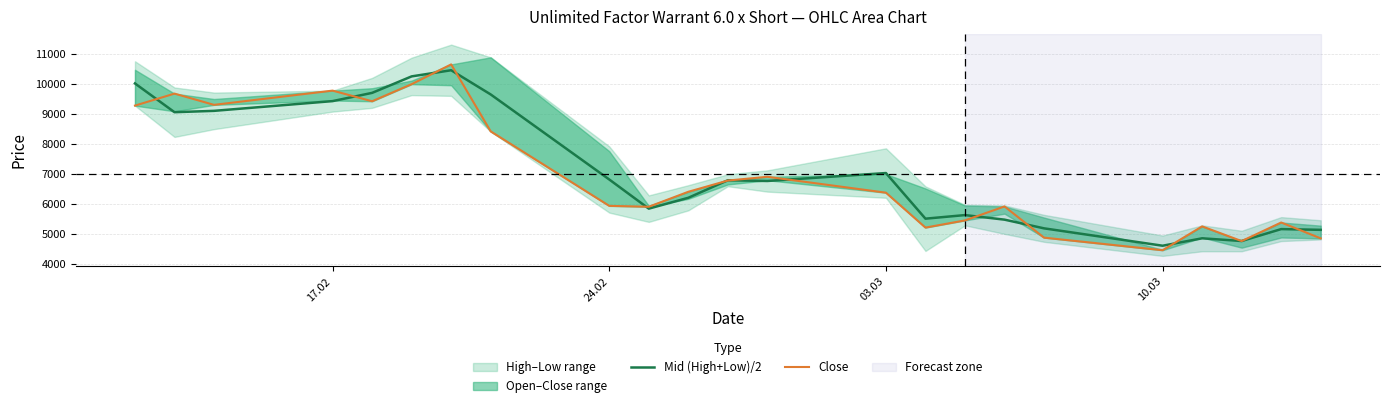

How many data points does each series have?

23